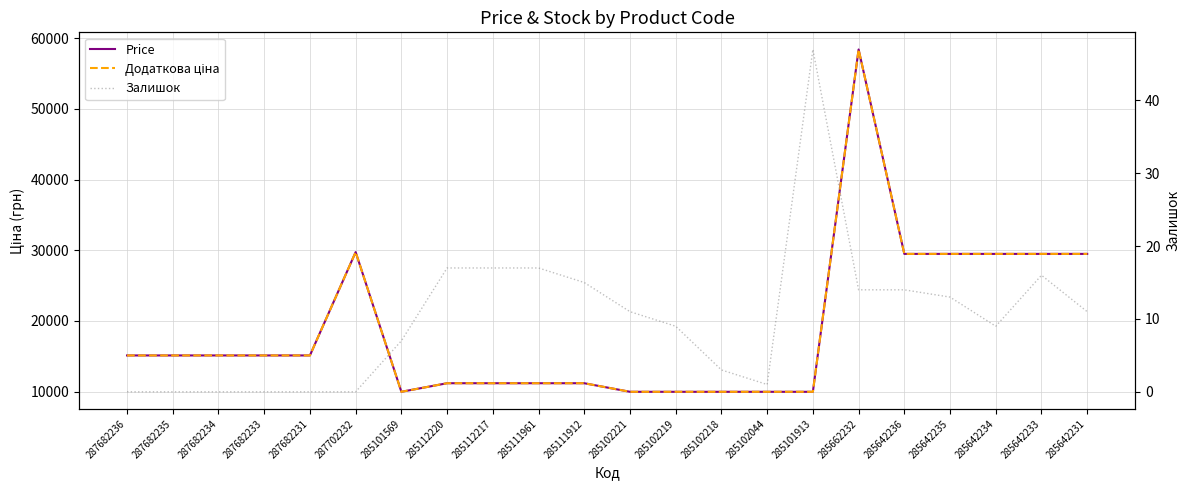

Reading left to right, list all the values displayed in this chart.

Price: 287682236=15120.0	287682235=15120.0	287682234=15120.0	287682233=15120.0	287682231=15120.0	287702232=29747.2	285101569=9975.0	285112220=11188.2	285112217=11188.2	285111961=11188.2	285111912=11188.2	285102221=9975.0	285102219=9975.0	285102218=9975.0	285102044=9975.0	285101913=9975.0	285662232=58426.5	285642236=29491.5	285642235=29491.5	285642234=29491.5	285642233=29491.5	285642231=29491.5
Додаткова ціна: 287682236=15120.0	287682235=15120.0	287682234=15120.0	287682233=15120.0	287682231=15120.0	287702232=29747.2	285101569=9975.0	285112220=11188.2	285112217=11188.2	285111961=11188.2	285111912=11188.2	285102221=9975.0	285102219=9975.0	285102218=9975.0	285102044=9975.0	285101913=9975.0	285662232=58426.5	285642236=29491.5	285642235=29491.5	285642234=29491.5	285642233=29491.5	285642231=29491.5
Залишок: 287682236=0.0	287682235=0.0	287682234=0.0	287682233=0.0	287682231=0.0	287702232=0.0	285101569=7.0	285112220=17.0	285112217=17.0	285111961=17.0	285111912=15.0	285102221=11.0	285102219=9.0	285102218=3.0	285102044=1.0	285101913=47.0	285662232=14.0	285642236=14.0	285642235=13.0	285642234=9.0	285642233=16.0	285642231=11.0